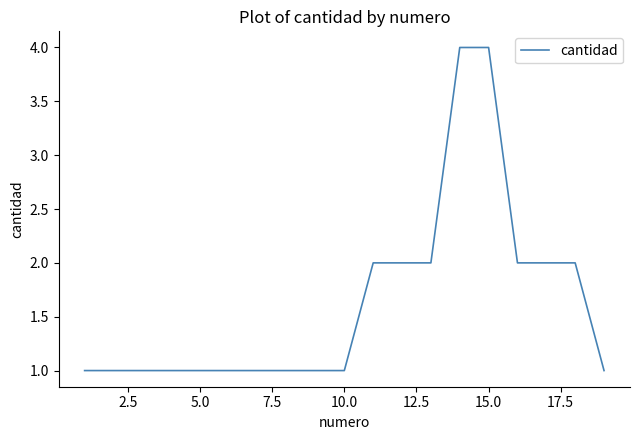

What is the difference between the maximum and minimum values?

3